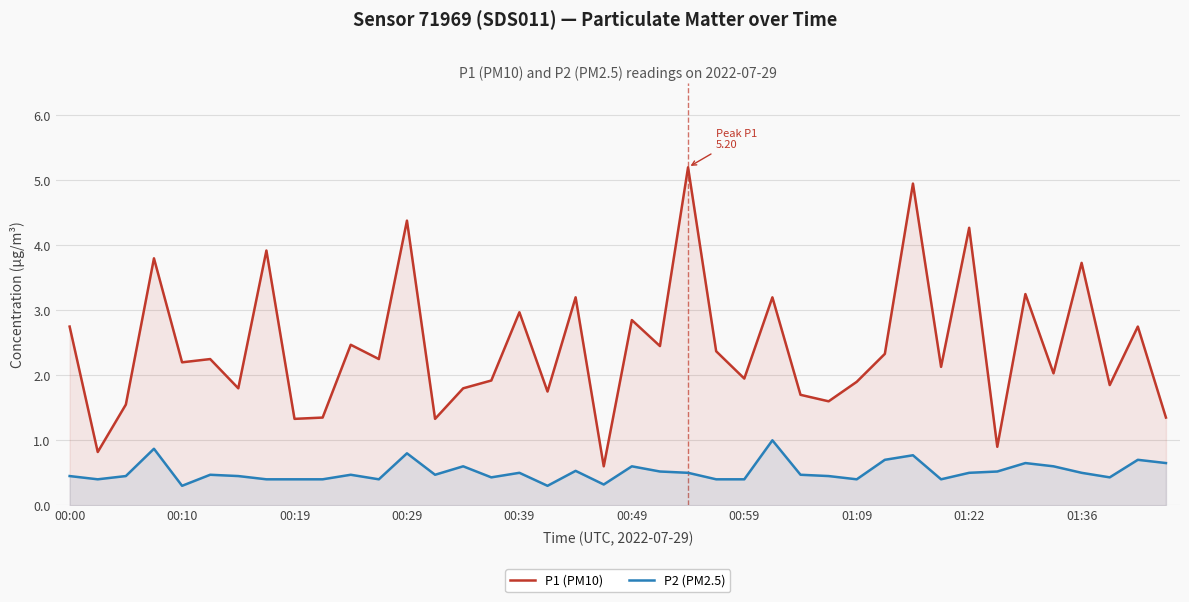

The value of P2 (PM2.5) at 00:39 is 0.3. True or false?

False